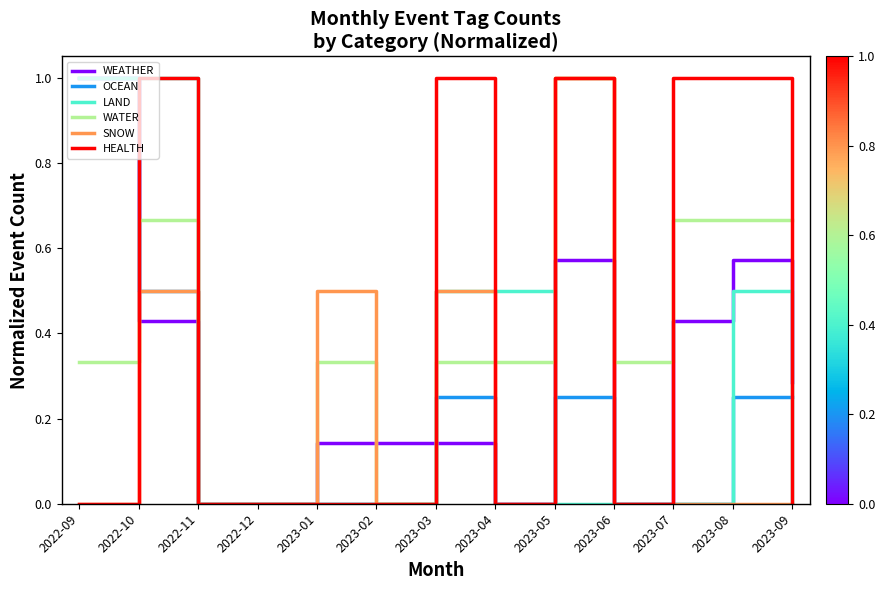

Is the value of WATER at 2022-10 greater than the value of OCEAN at 2022-11?

Yes